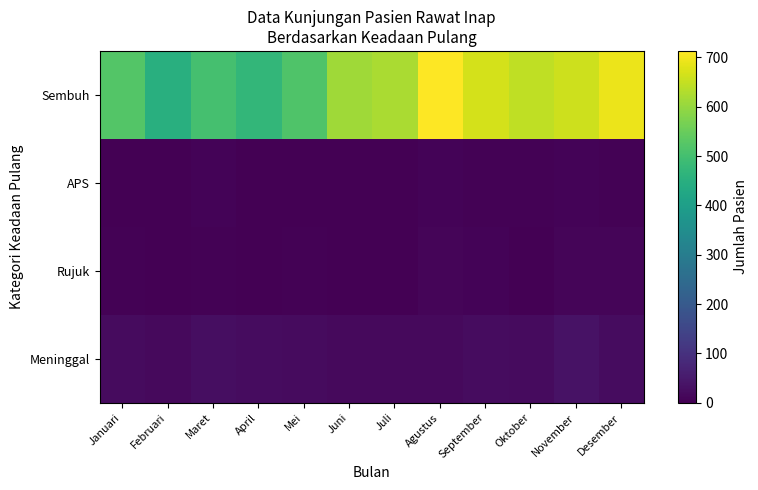

Between Maret and Juli, which series saw the biggest shift?

Sembuh